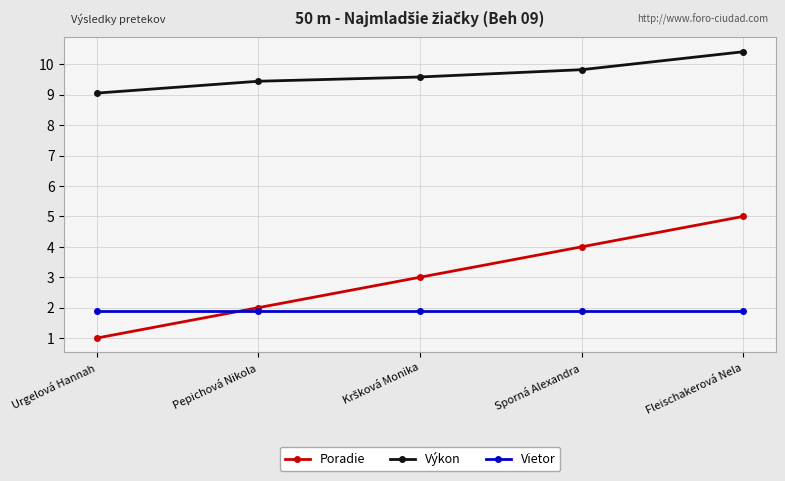

True or false: Poradie has more than 0 interior local peaks.

False